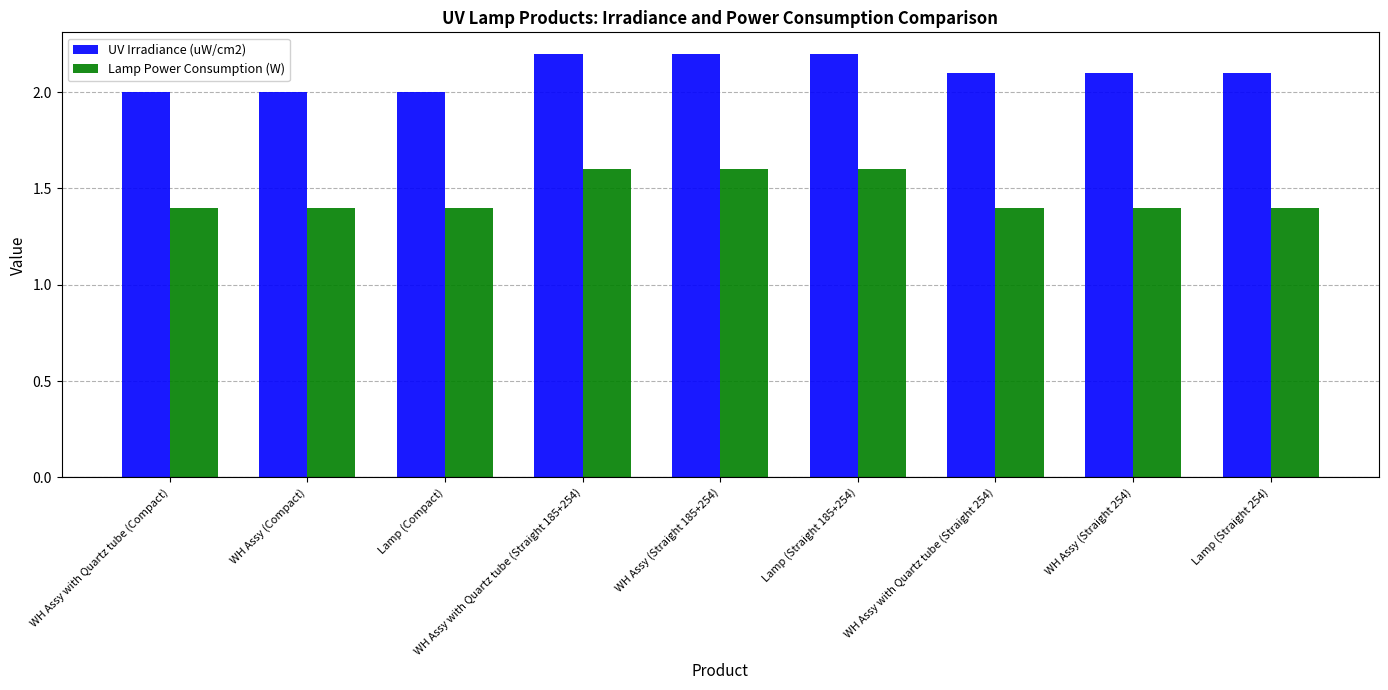

How many groups of bars are there?

9